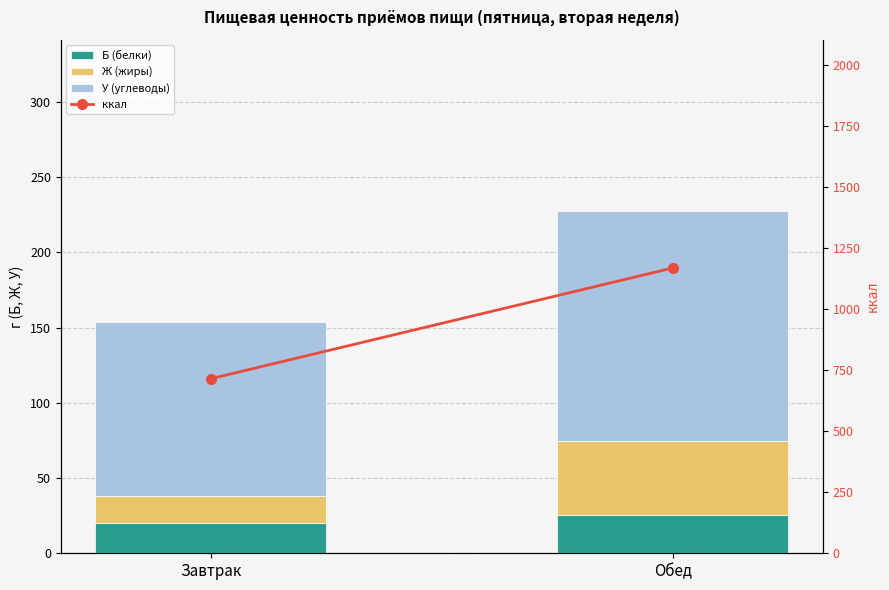

Is it true that У (углеводы) equals 115.0 at Завтрак?

True